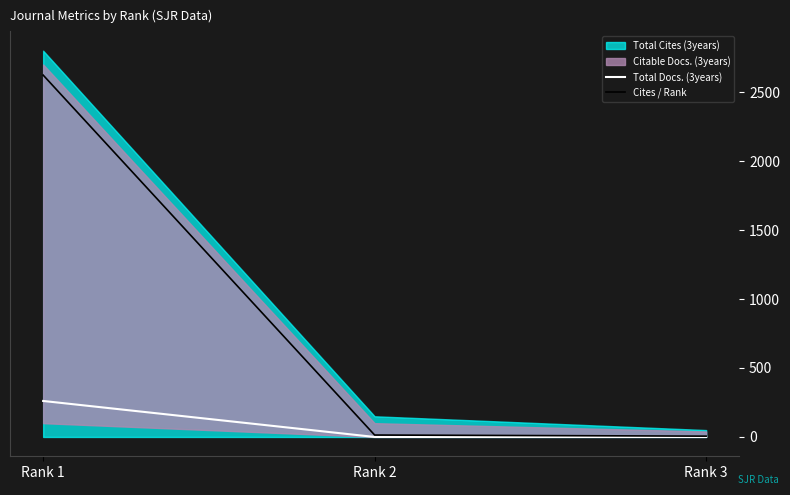

At which label does Cites / Rank reach its peak?

Rank 1